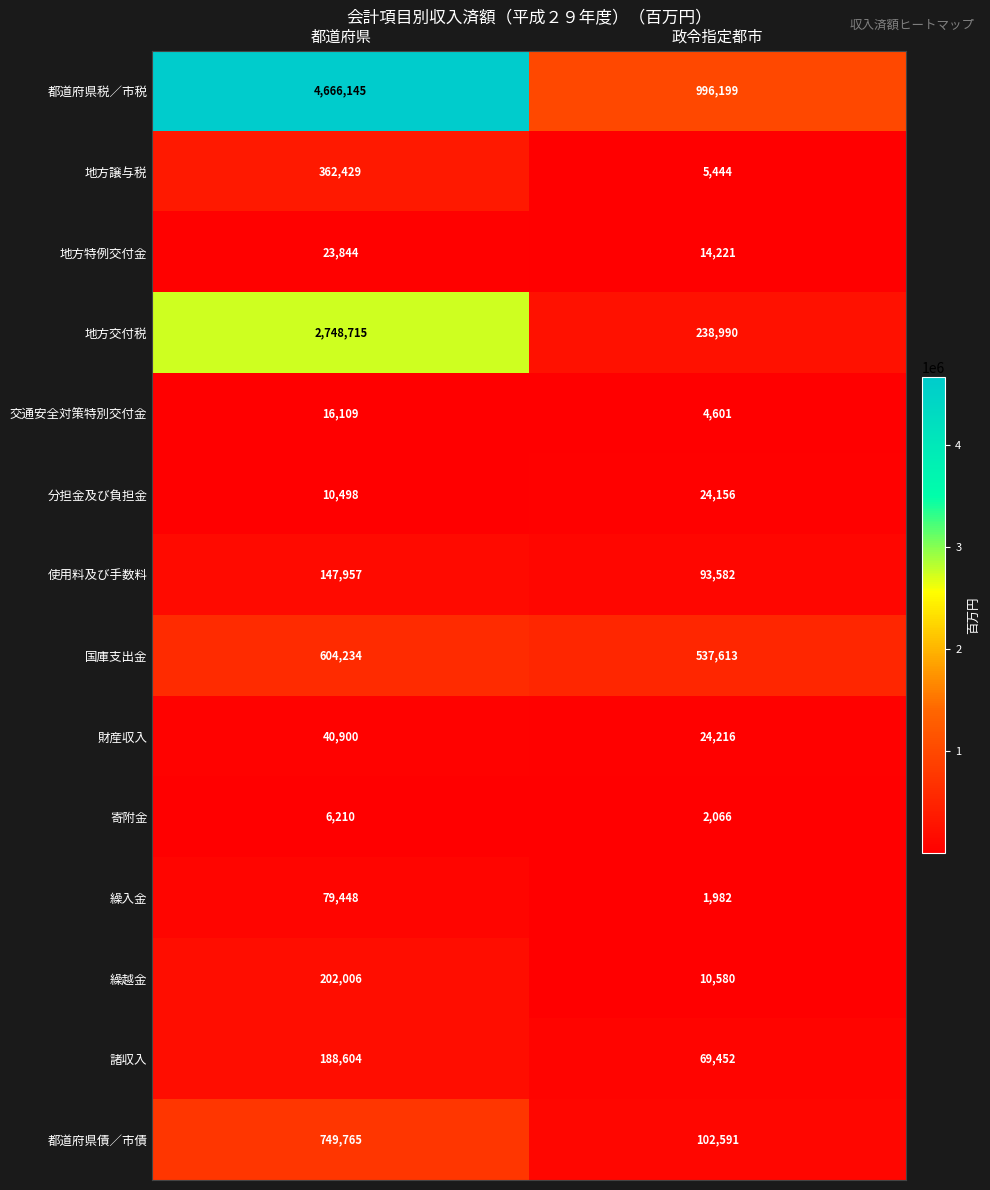

Is the value of 国庫支出金 at 都道府県 greater than the value of 地方特例交付金 at 政令指定都市?

Yes